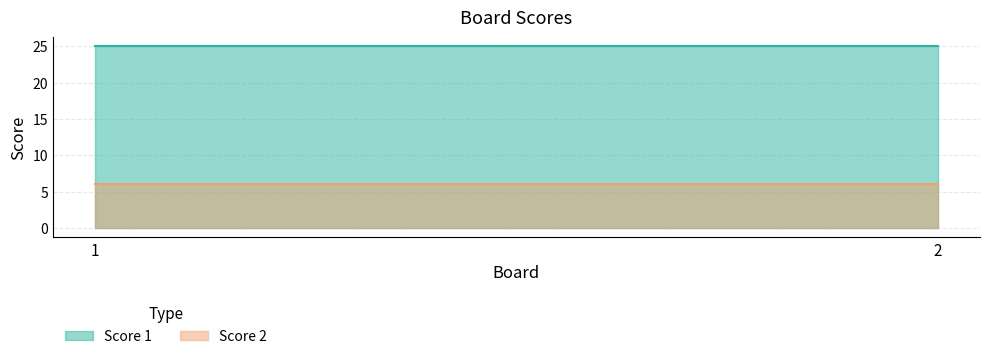

The value of Score 2 at 1 is 3. True or false?

False